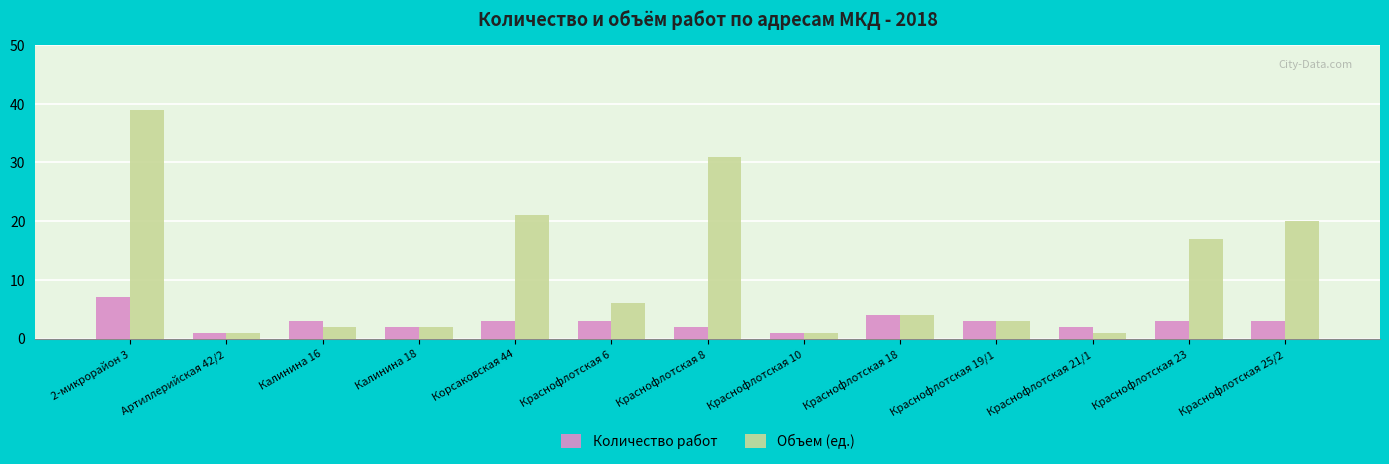

True or false: Количество работ has a value of 3 at Краснофлотская 19/1.

True